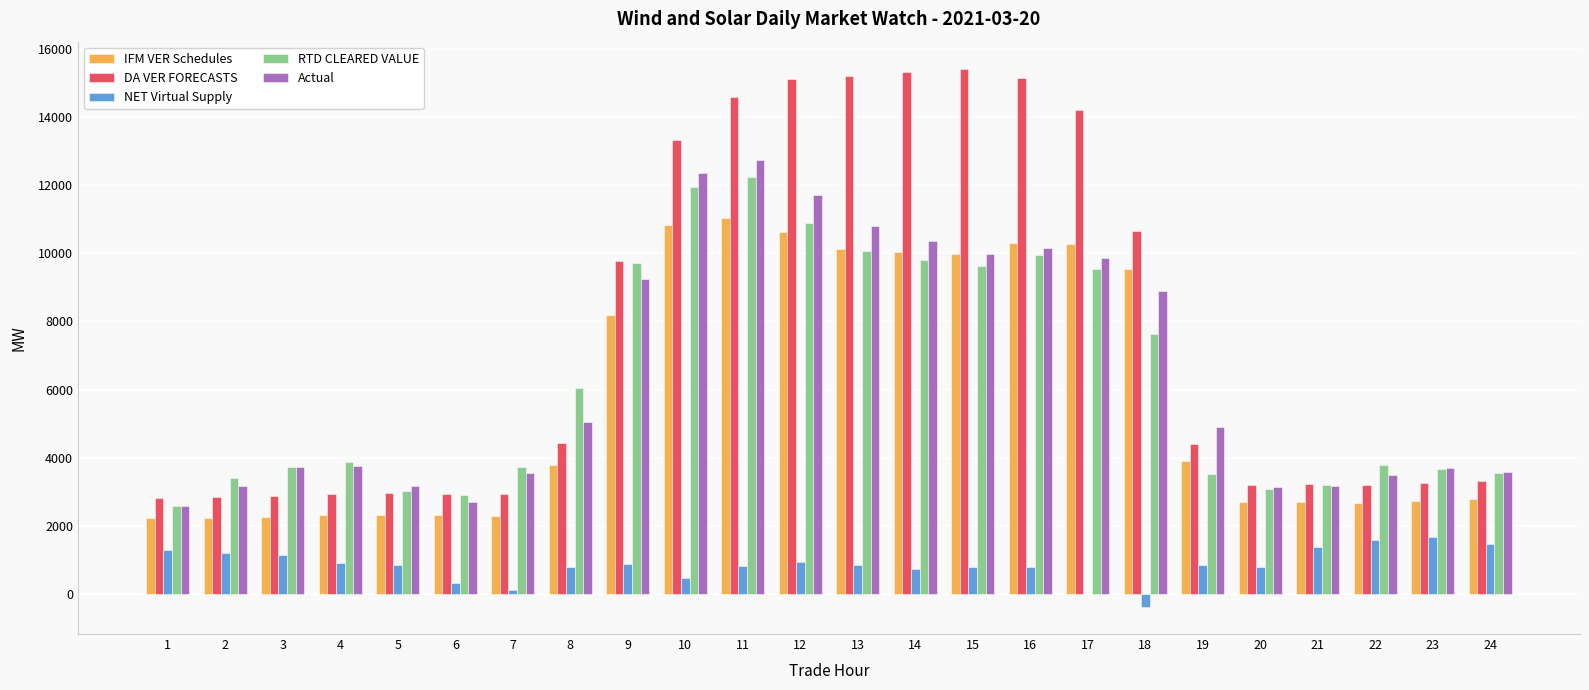

At which label is RTD CLEARED VALUE closest to 7412?

18